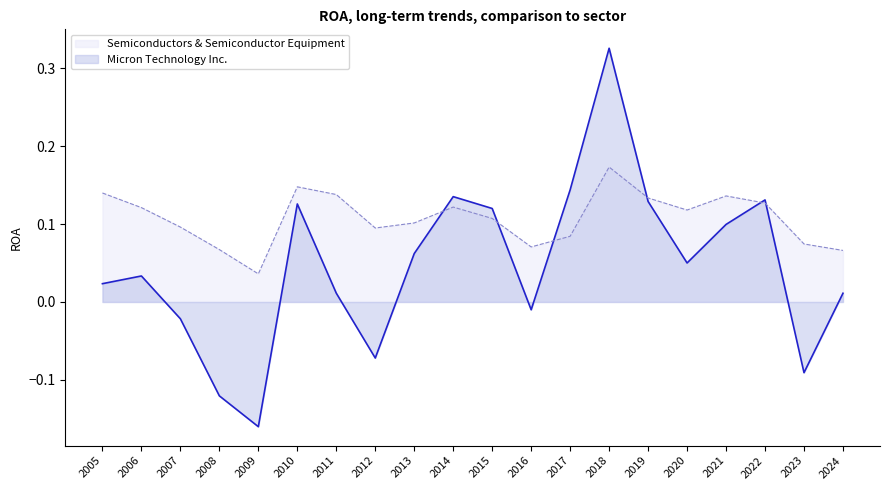

How many intersections are there between Micron Technology Inc. and Semiconductors & Semiconductor Equipment?

6